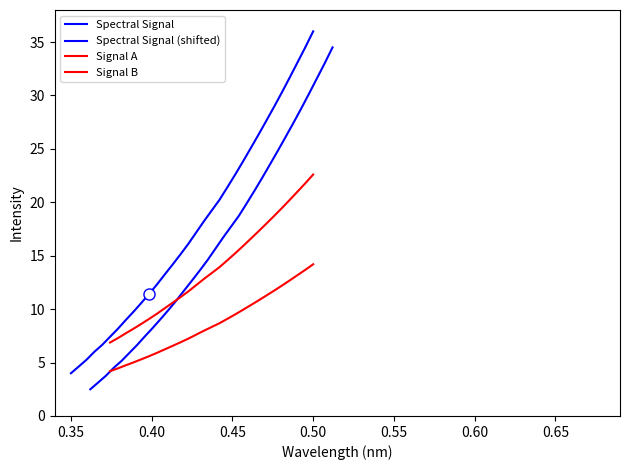

What is the difference between the second highest and second lowest values?

29.9